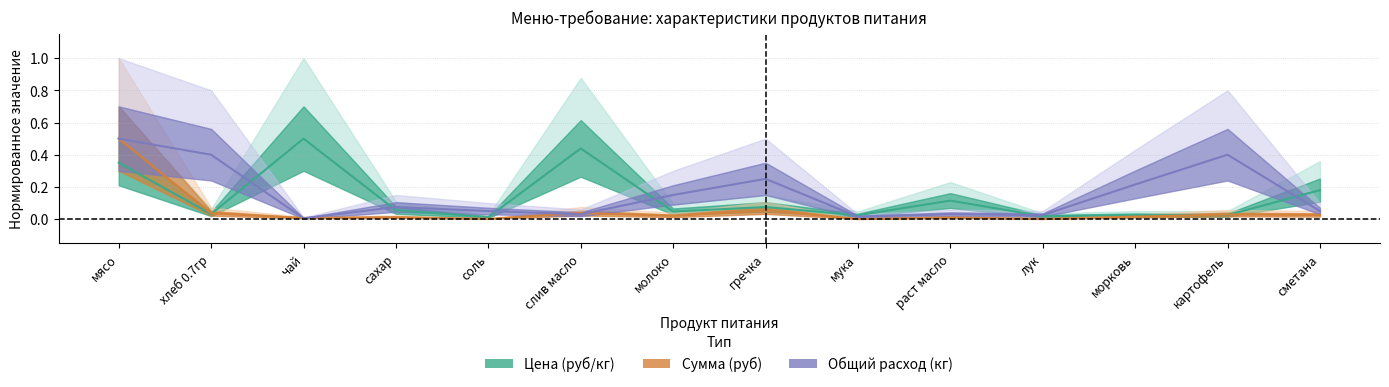

What is the total value across all series at сахар?

0.1